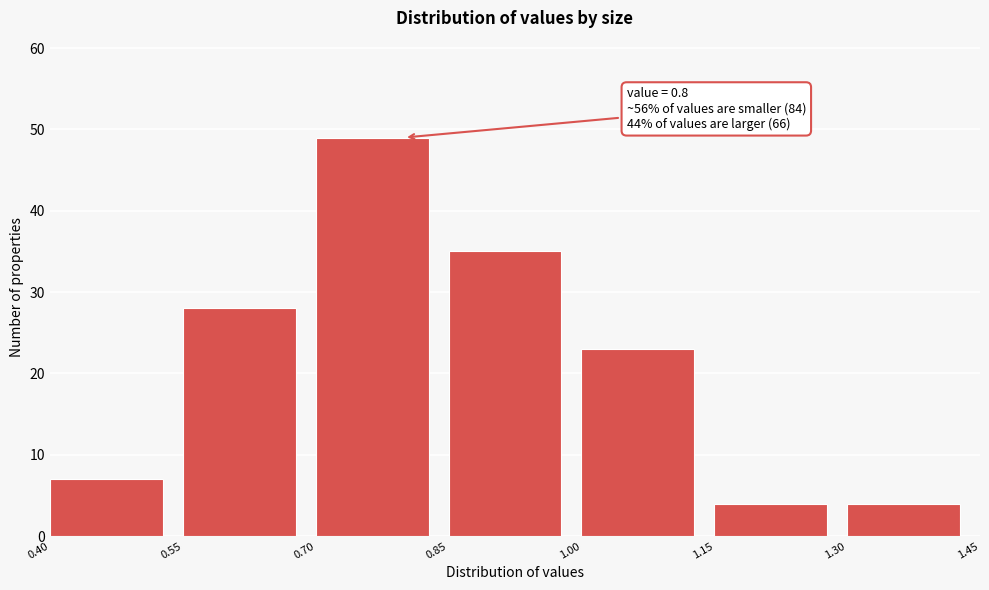

Which range on the x-axis has the tallest bar?

0.70 to 0.85